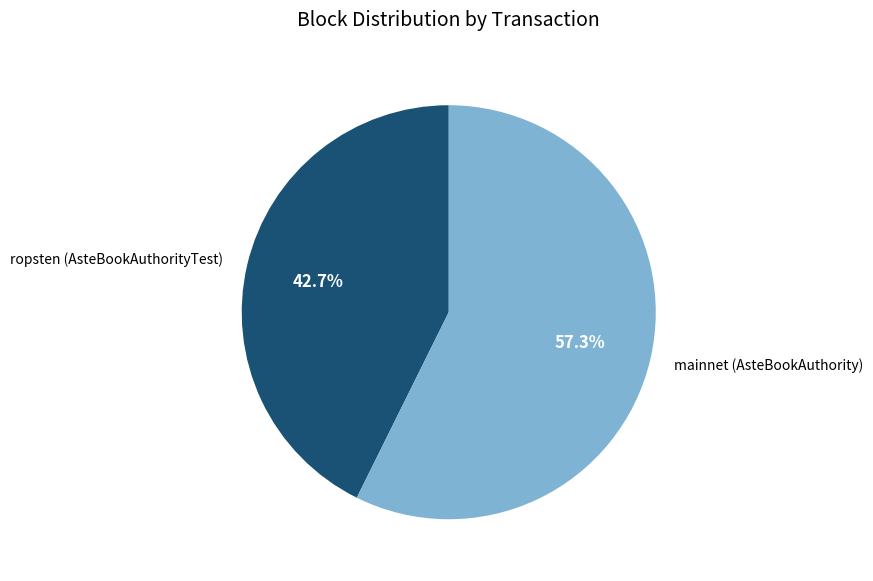

Which category has the smallest portion of the pie?

ropsten (AsteBookAuthorityTest)